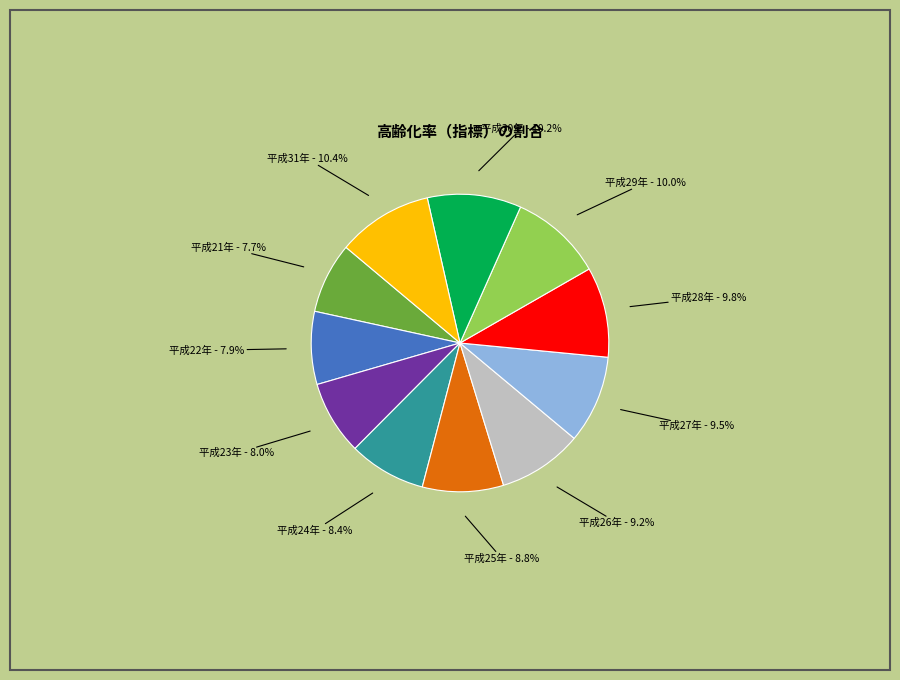

What is the ratio of the value at 平成25年 to the value at 平成27年?

0.9